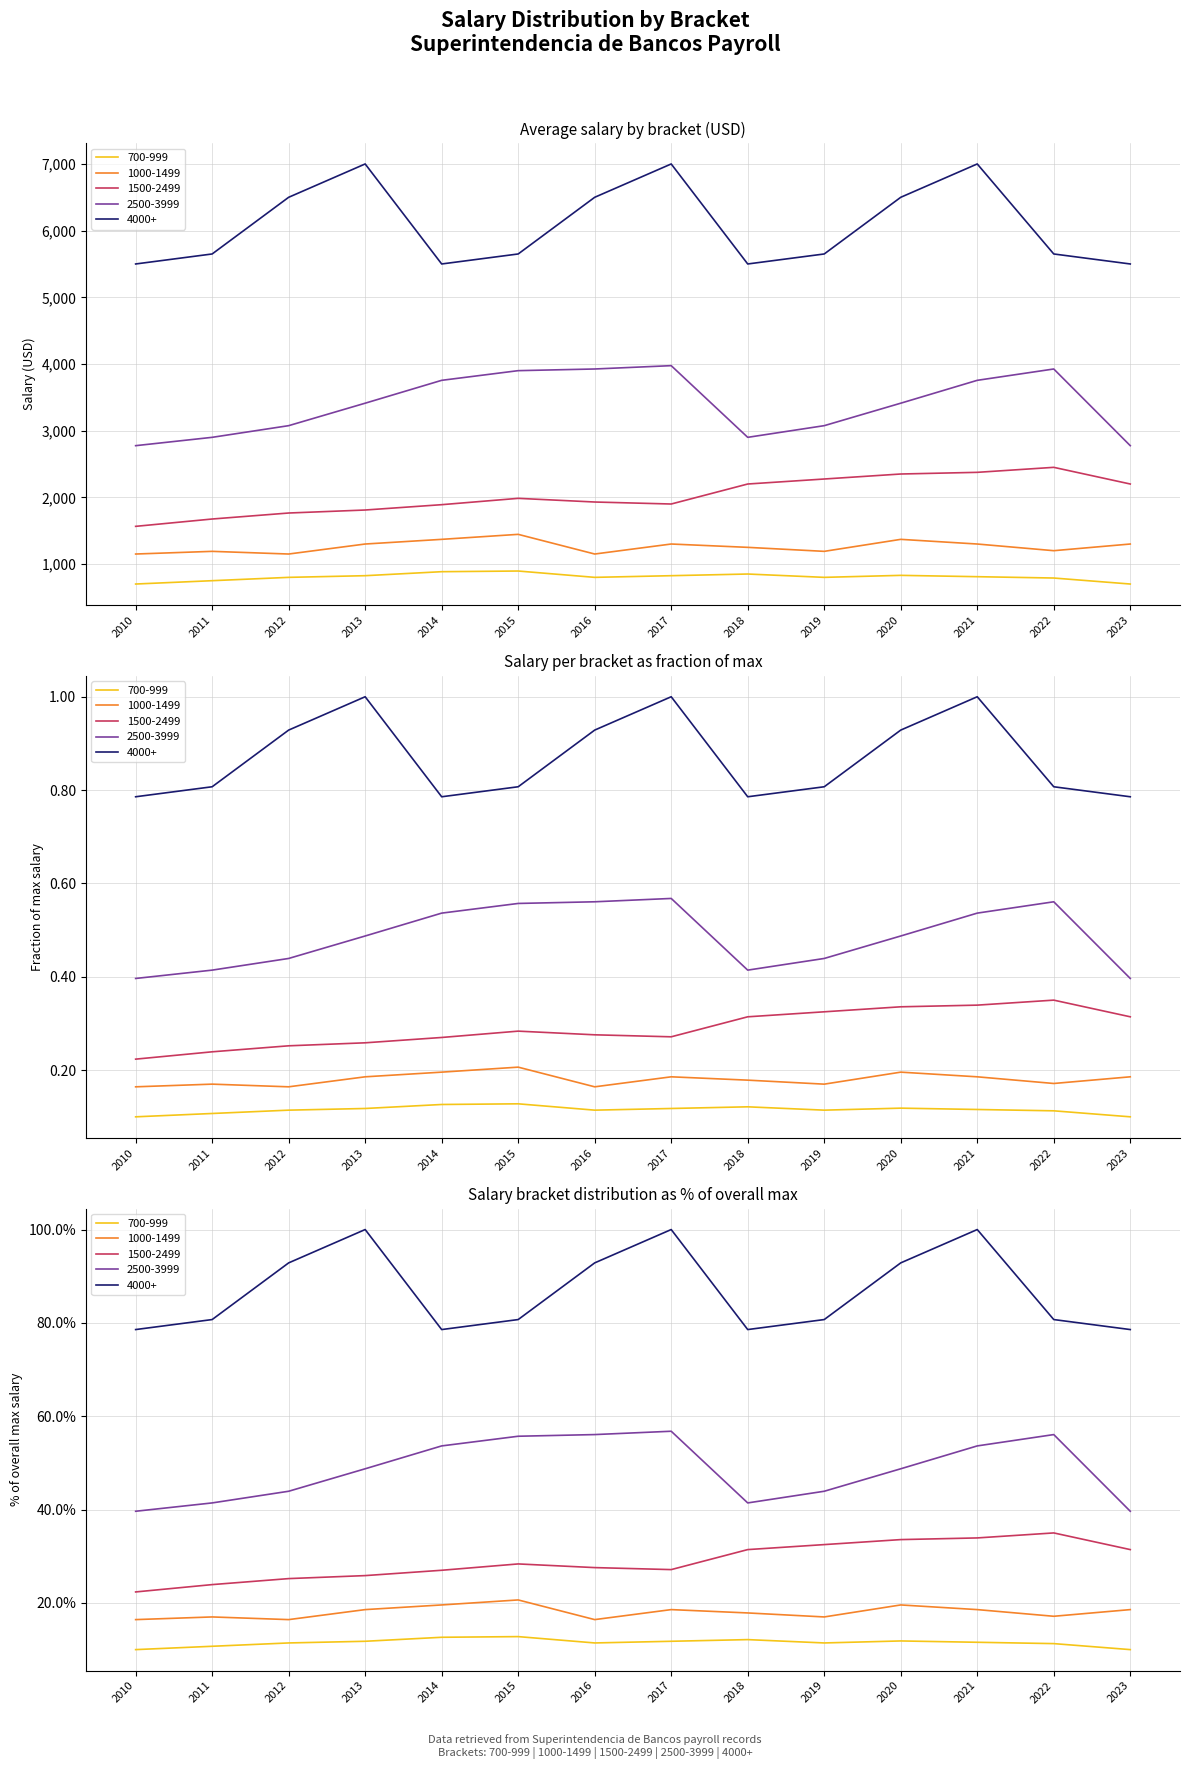

In 700-999, how many points are lower than both neighbors (excluding endpoints)?

2